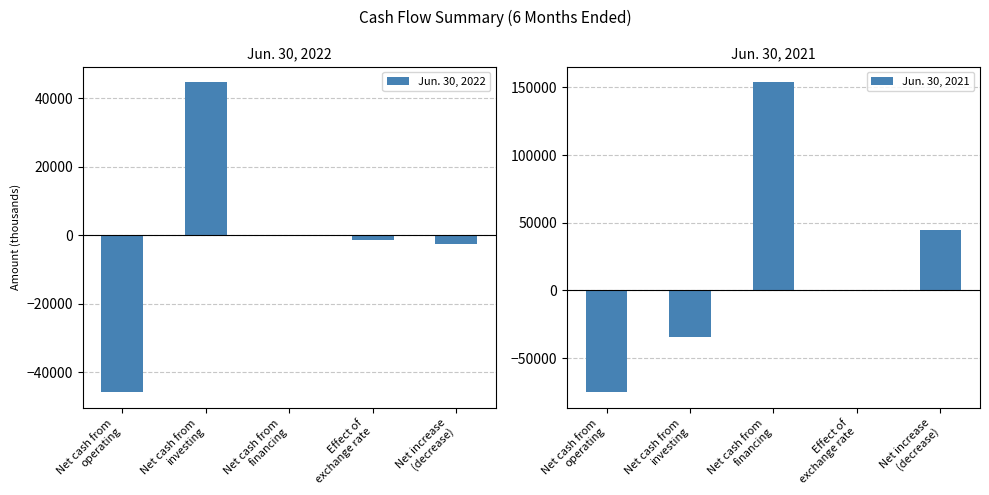

Where does the Jun. 30, 2022 series first go above -1355?

Net cash from
investing